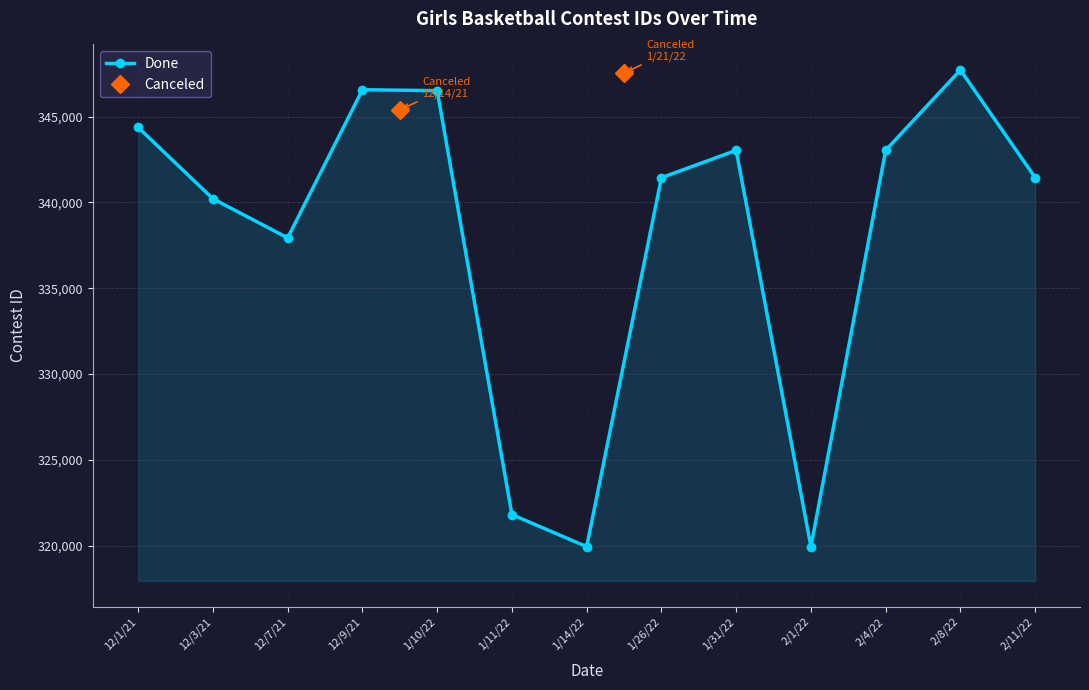

What is the average value?

337994